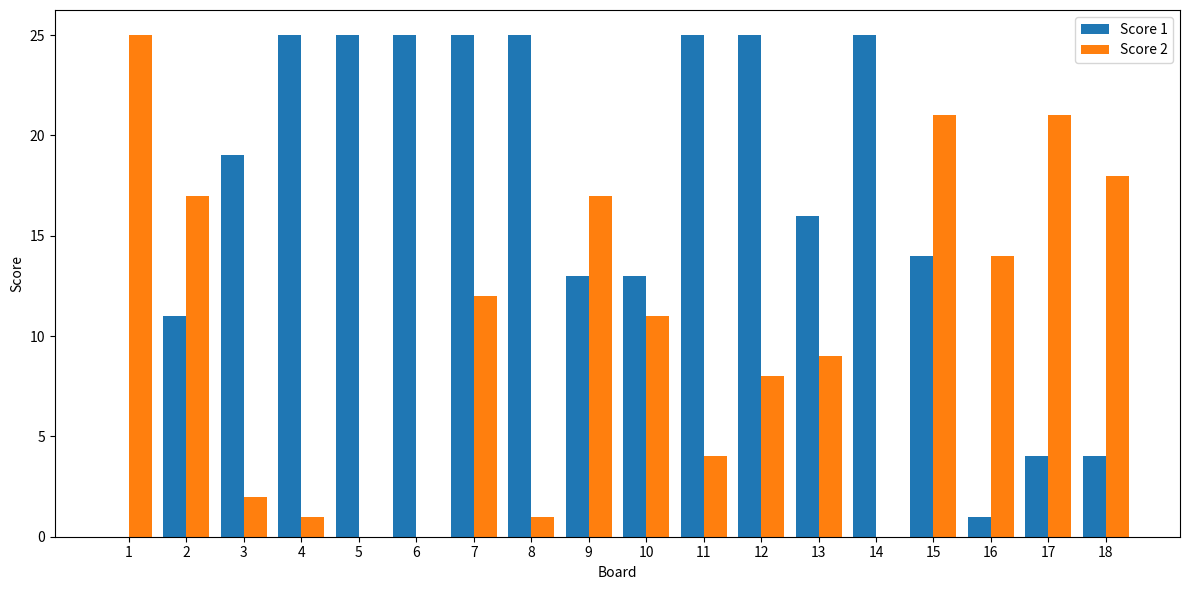

At which label does Score 2 first exceed 11?

1